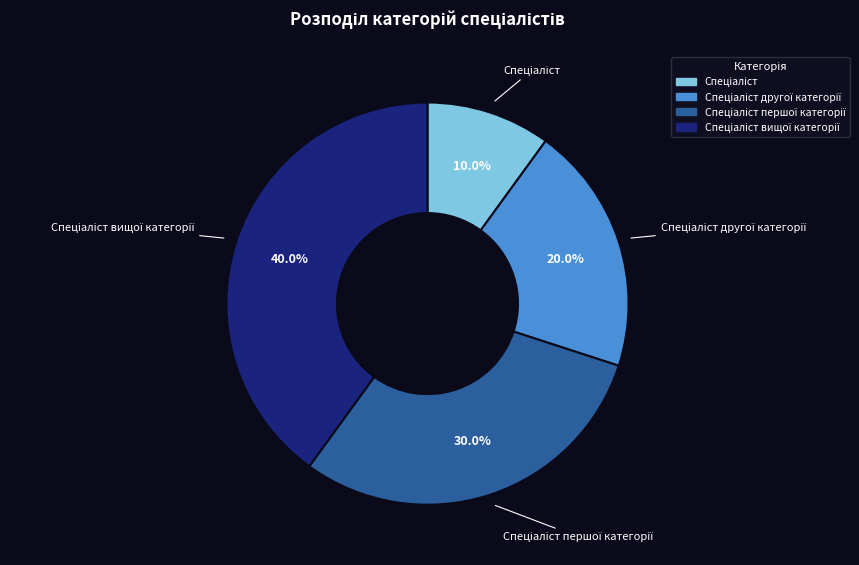

Is there a majority slice in this chart?

No